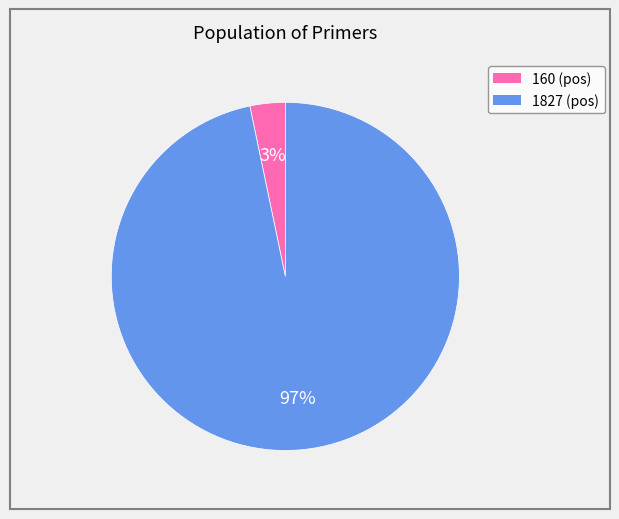

To the nearest percent, what is the average slice percentage?

50%